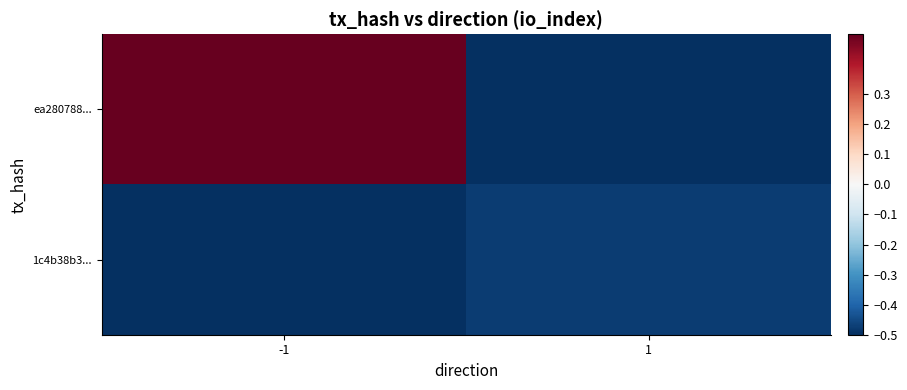

Reading left to right, what are all the values shown in this chart?

ea280788...: -1=0.5	1=-0.5
1c4b38b3...: -1=-0.5	1=-0.5